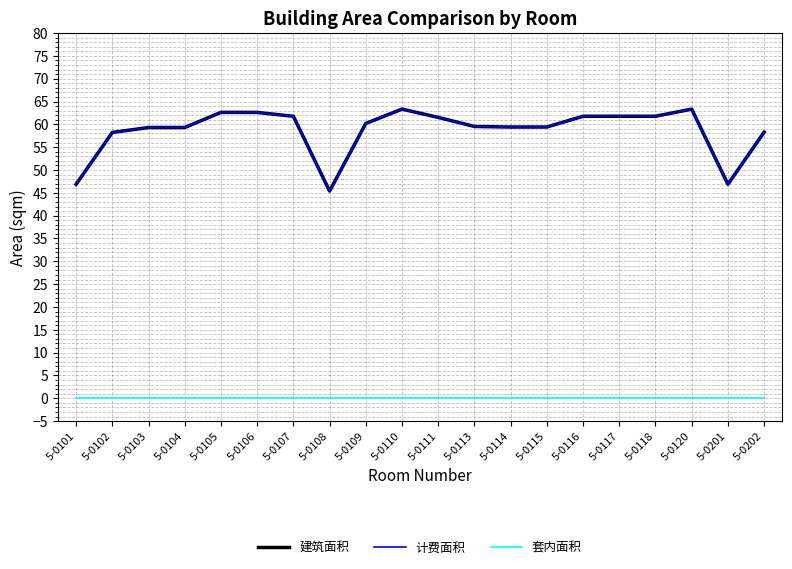

List the labels in order of 建筑面积 value, smallest first.

5-0108, 5-0101, 5-0201, 5-0102, 5-0202, 5-0103, 5-0104, 5-0114, 5-0115, 5-0113, 5-0109, 5-0111, 5-0107, 5-0116, 5-0117, 5-0118, 5-0106, 5-0105, 5-0110, 5-0120